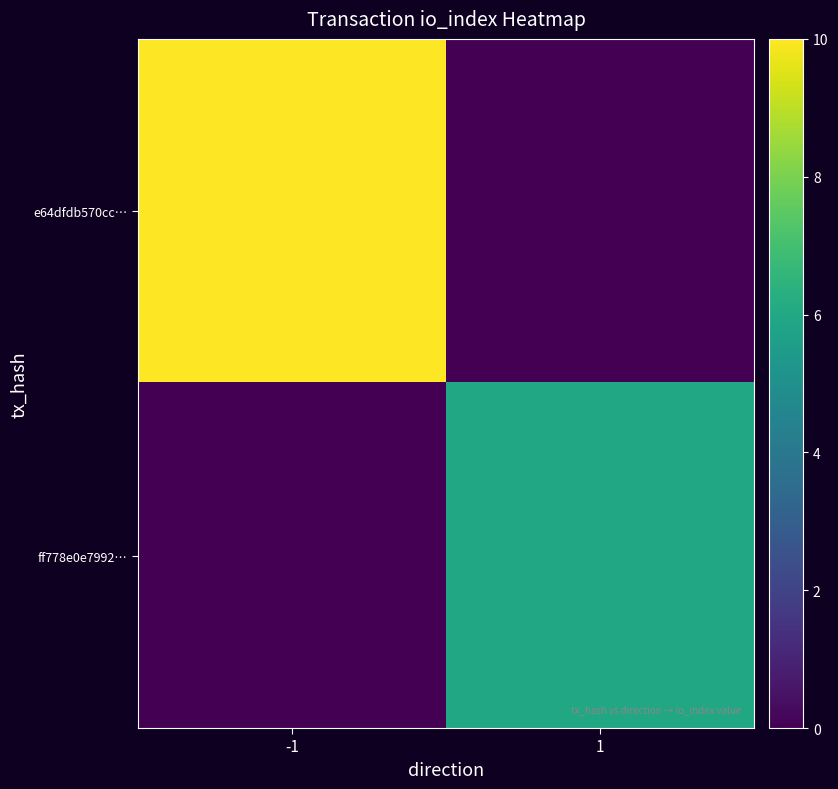

Reading left to right, transcribe all the data shown in this chart.

e64dfdb570cc…: -1=10	1=0
ff778e0e7992…: -1=0	1=6